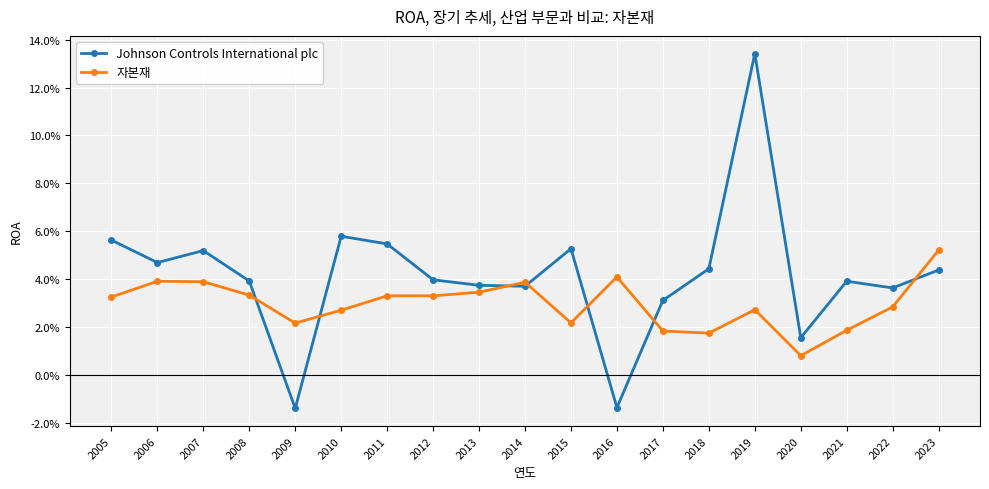

Does the chart have visible grid lines?

Yes